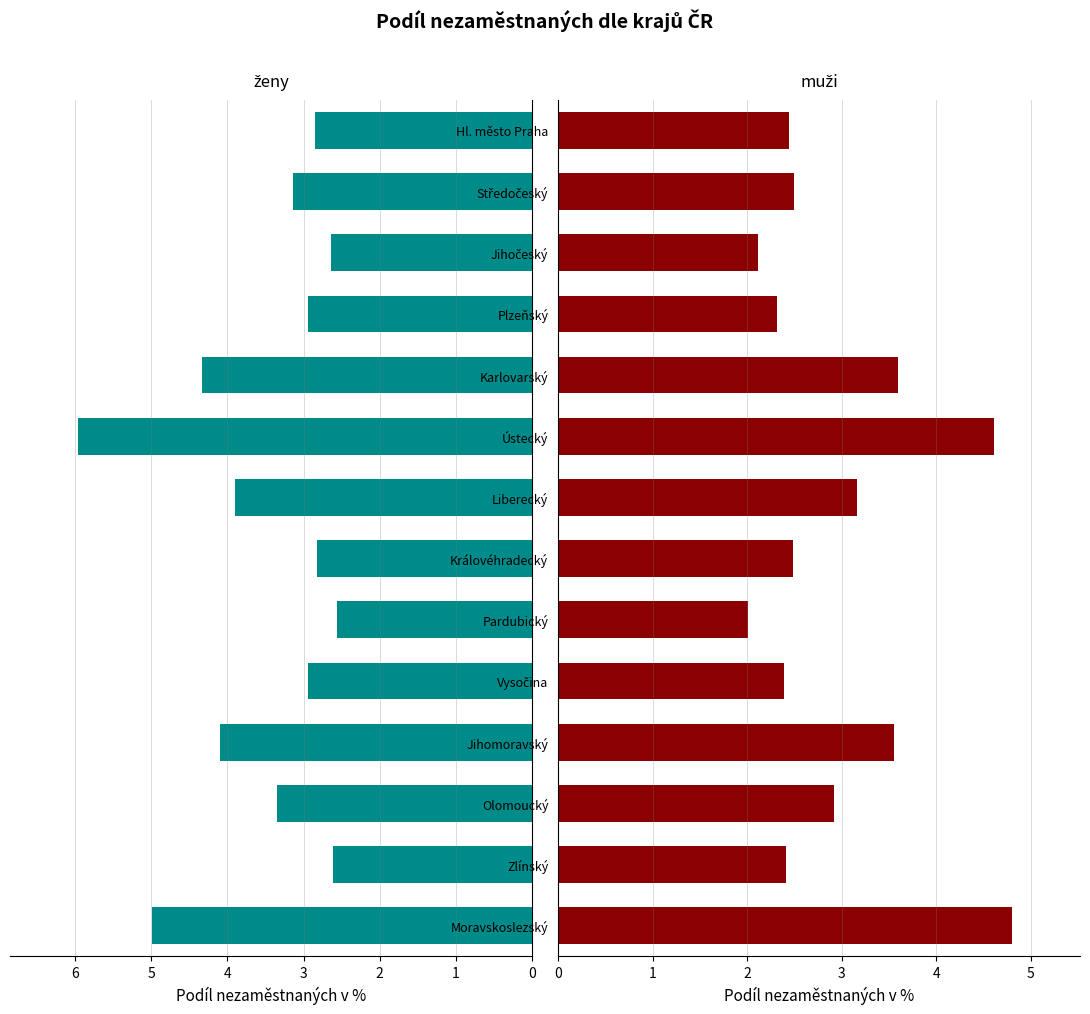

Which series changed the most between Hl. město Praha and Jihomoravský?

ženy